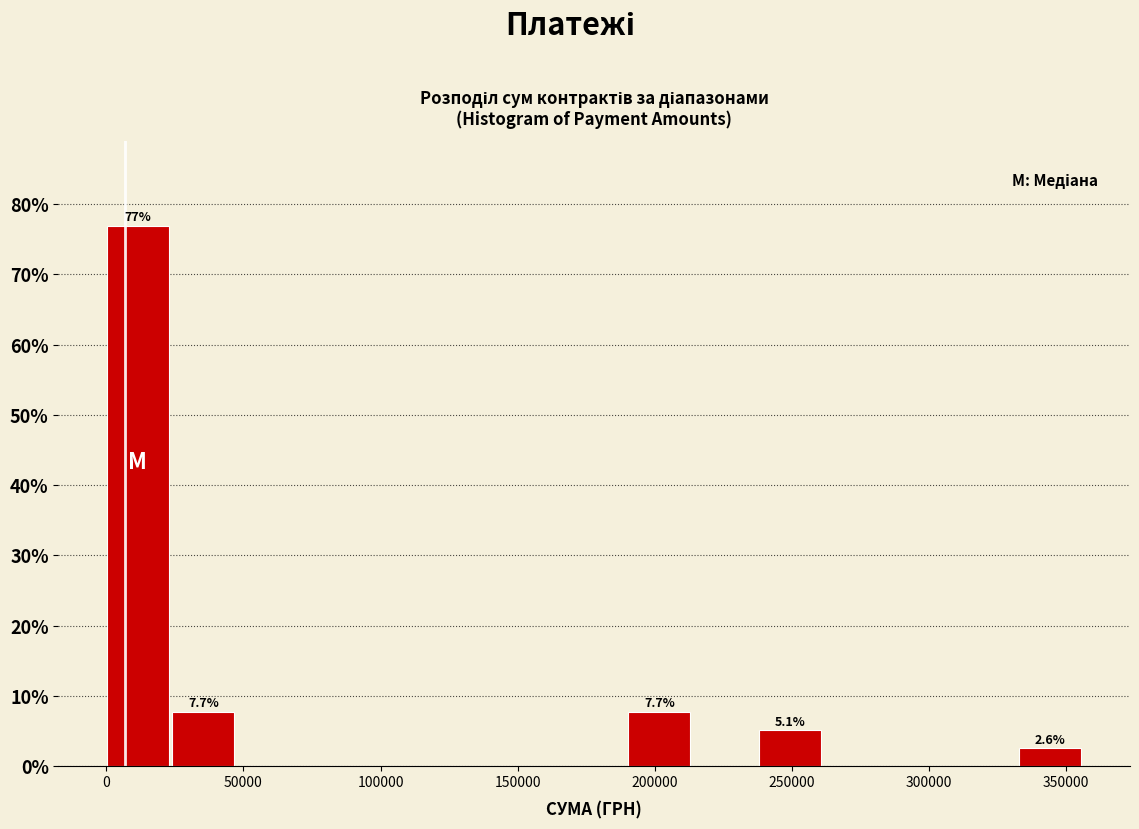

Which range on the x-axis has the tallest bar?

0 to 25000